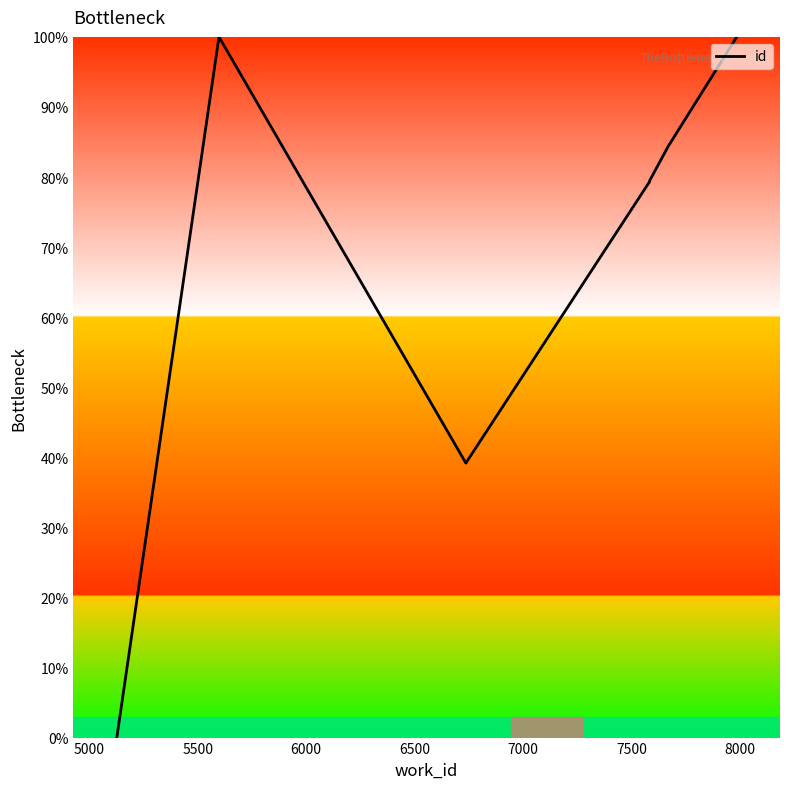

How many series are shown in this chart?

1